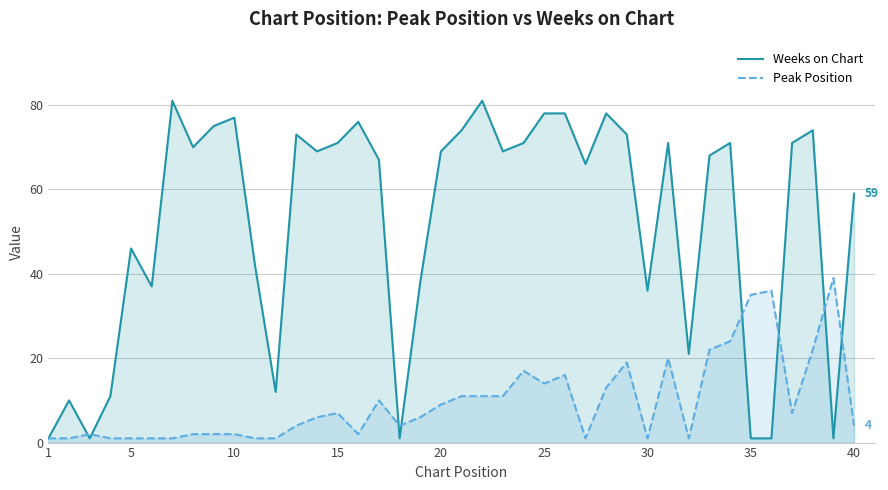

Which series has the largest range (max minus min)?

Weeks on Chart